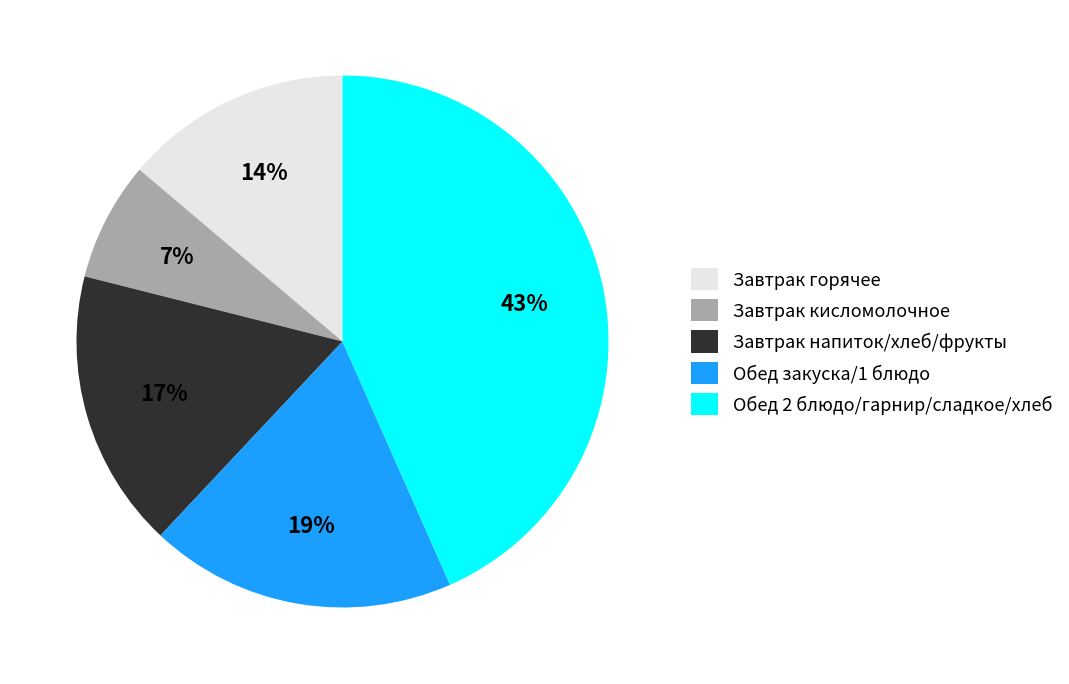

Do Обед 2 блюдо/гарнир/сладкое/хлеб and Завтрак напиток/хлеб/фрукты together represent more than half of the pie?

Yes